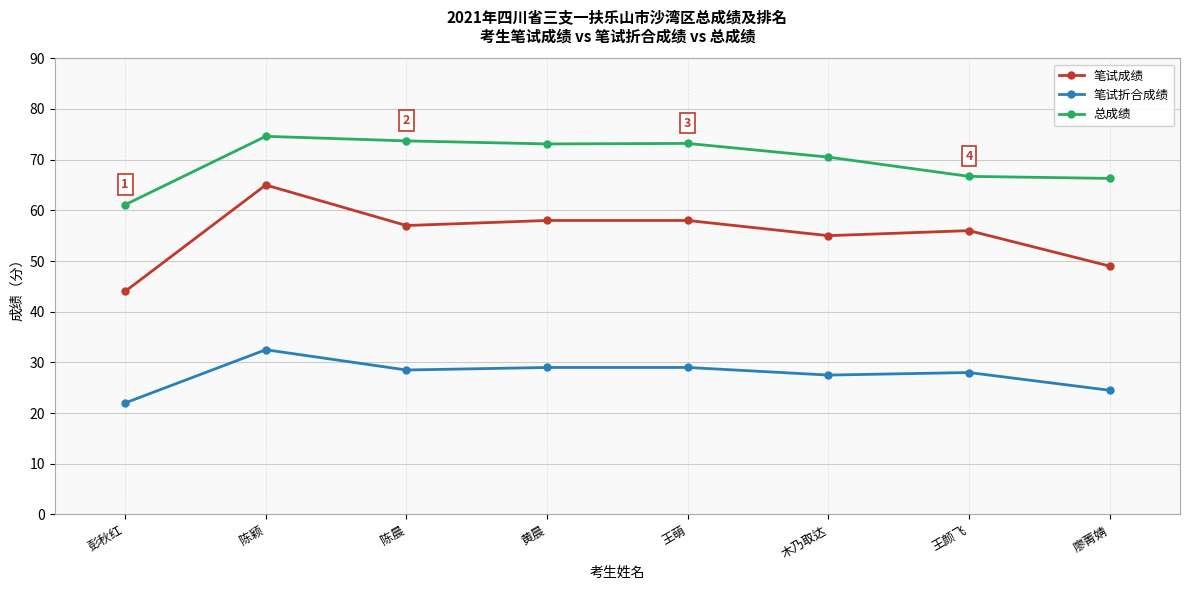

What is the sum of the 笔试成绩 values at 王颜飞 and 王萌?

114.0